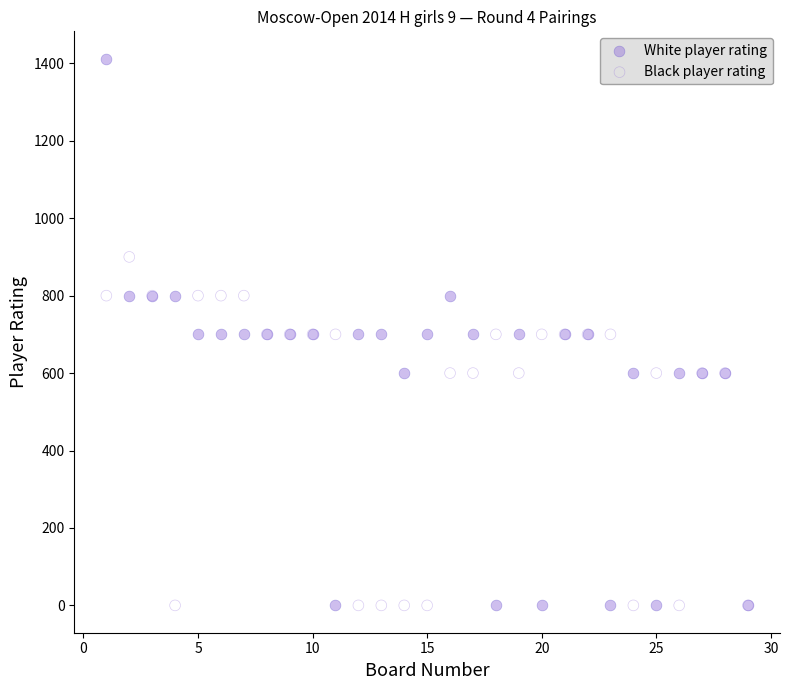

Which series has the widest spread of Y values?

White player rating